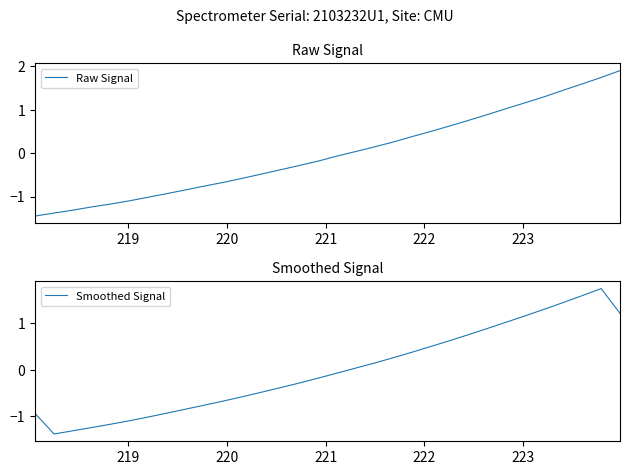

Reading right to left, transcribe all the data shown in this chart.

Raw Signal: 1.9	1.7	1.6	1.5	1.3	1.2	1.0	0.9	0.8	0.6	0.5	0.4	0.3	0.1	0.0	-0.1	-0.2	-0.3	-0.4	-0.5	-0.6	-0.7	-0.8	-0.8	-0.9	-1.0	-1.1	-1.2	-1.2	-1.3	-1.4	-1.4
Smoothed Signal: 1.2	1.7	1.6	1.5	1.3	1.2	1.0	0.9	0.8	0.6	0.5	0.4	0.3	0.1	0.0	-0.1	-0.2	-0.3	-0.4	-0.5	-0.6	-0.7	-0.8	-0.8	-0.9	-1.0	-1.1	-1.2	-1.2	-1.3	-1.4	-0.9